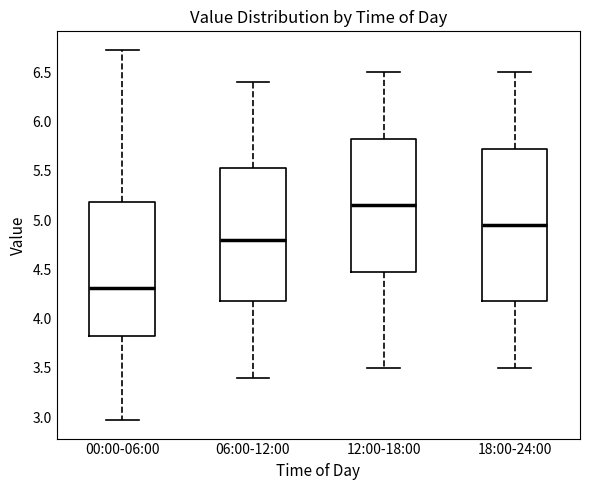

Comparing the boxes themselves (not the whiskers), which one is the tallest?

18:00-24:00